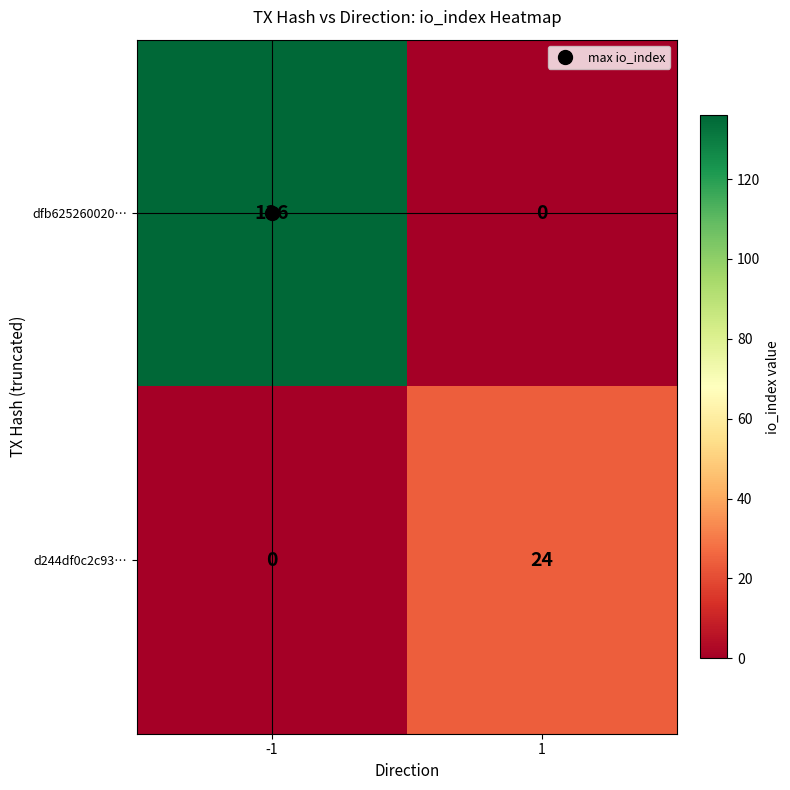

Rank the series by their maximum value, from lowest to highest.

d244df0c2c93…, dfb625260020…